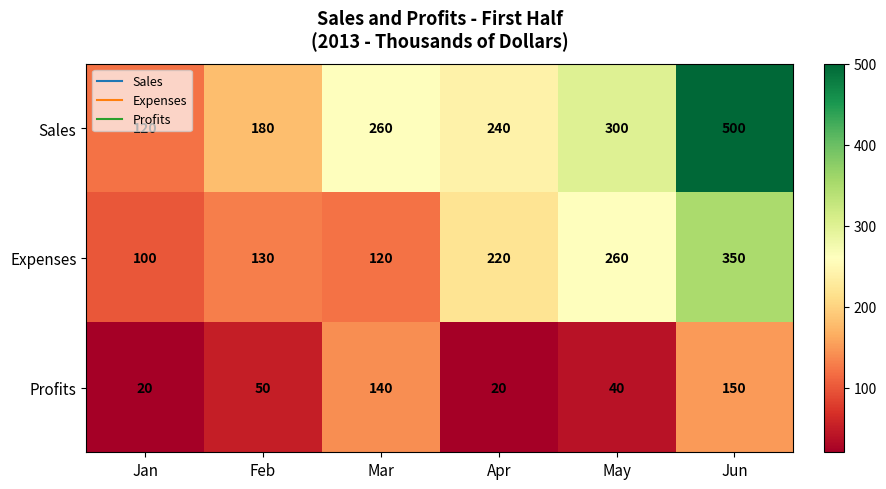

Where is Profits nearest to the value 85?

Feb